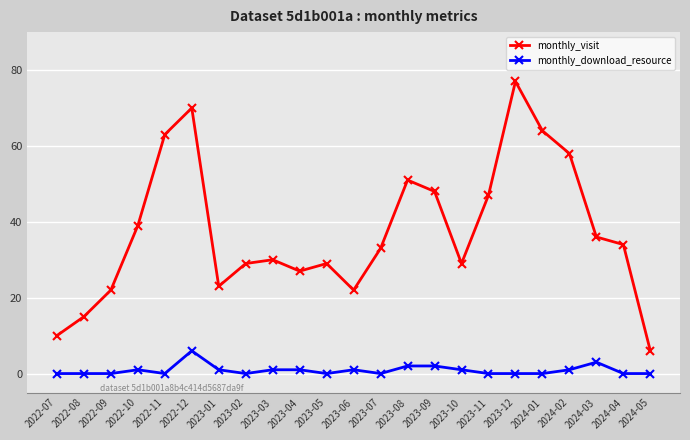

Which series has the largest total across all categories?

monthly_visit